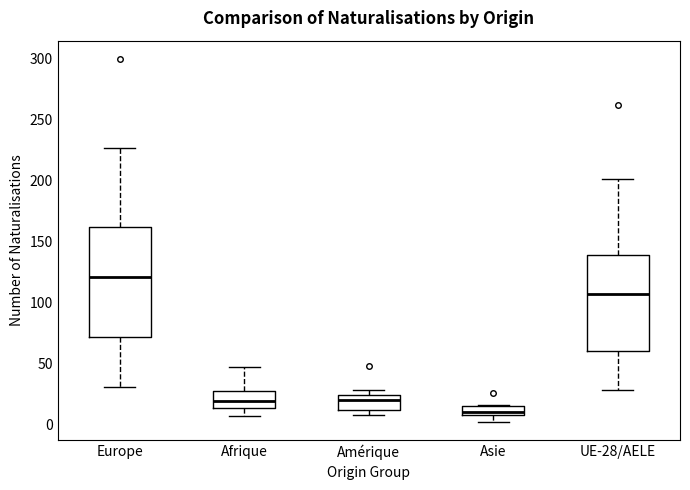

Which box has the highest median line?

Europe